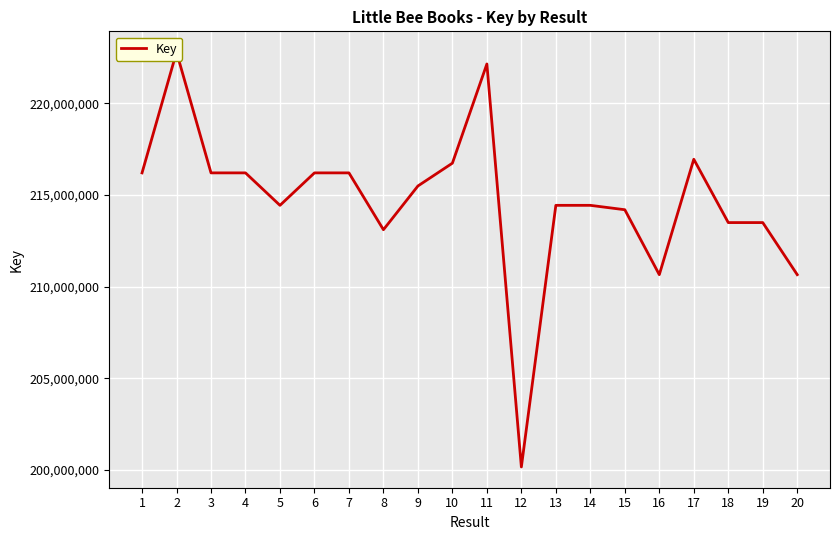

What is the change in value from 11 to 19?

-8650602